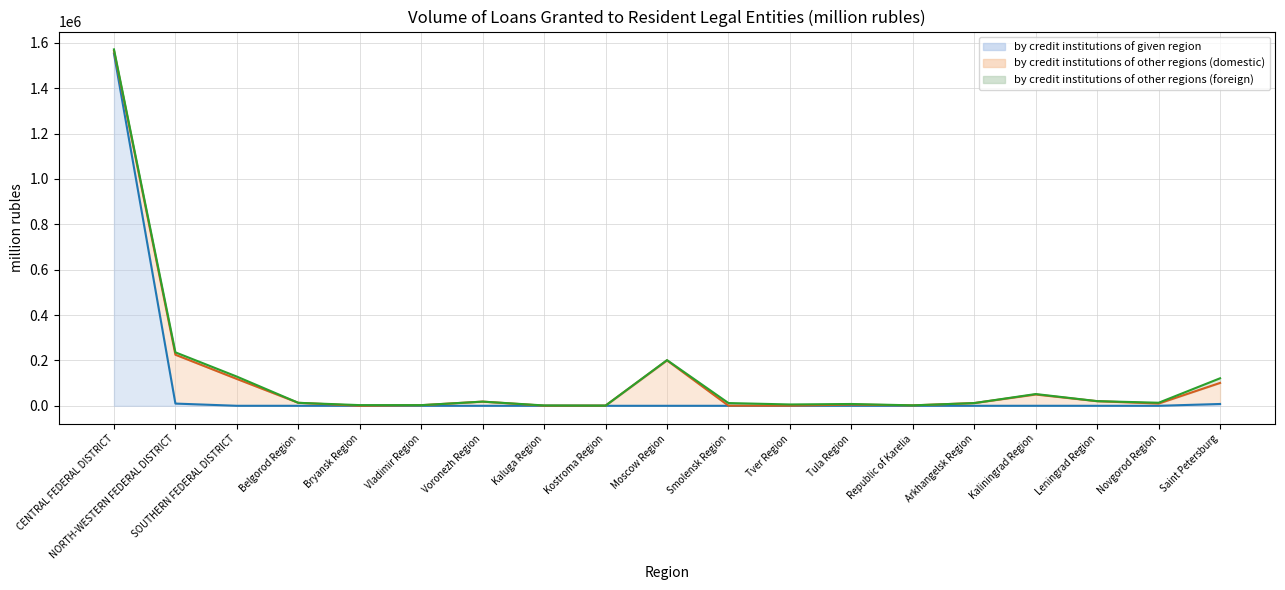

What are all the series names shown in the legend?

by credit institutions of given region (line), by credit institutions of other regions (domestic) (line), by credit institutions of other regions (foreign) (line)